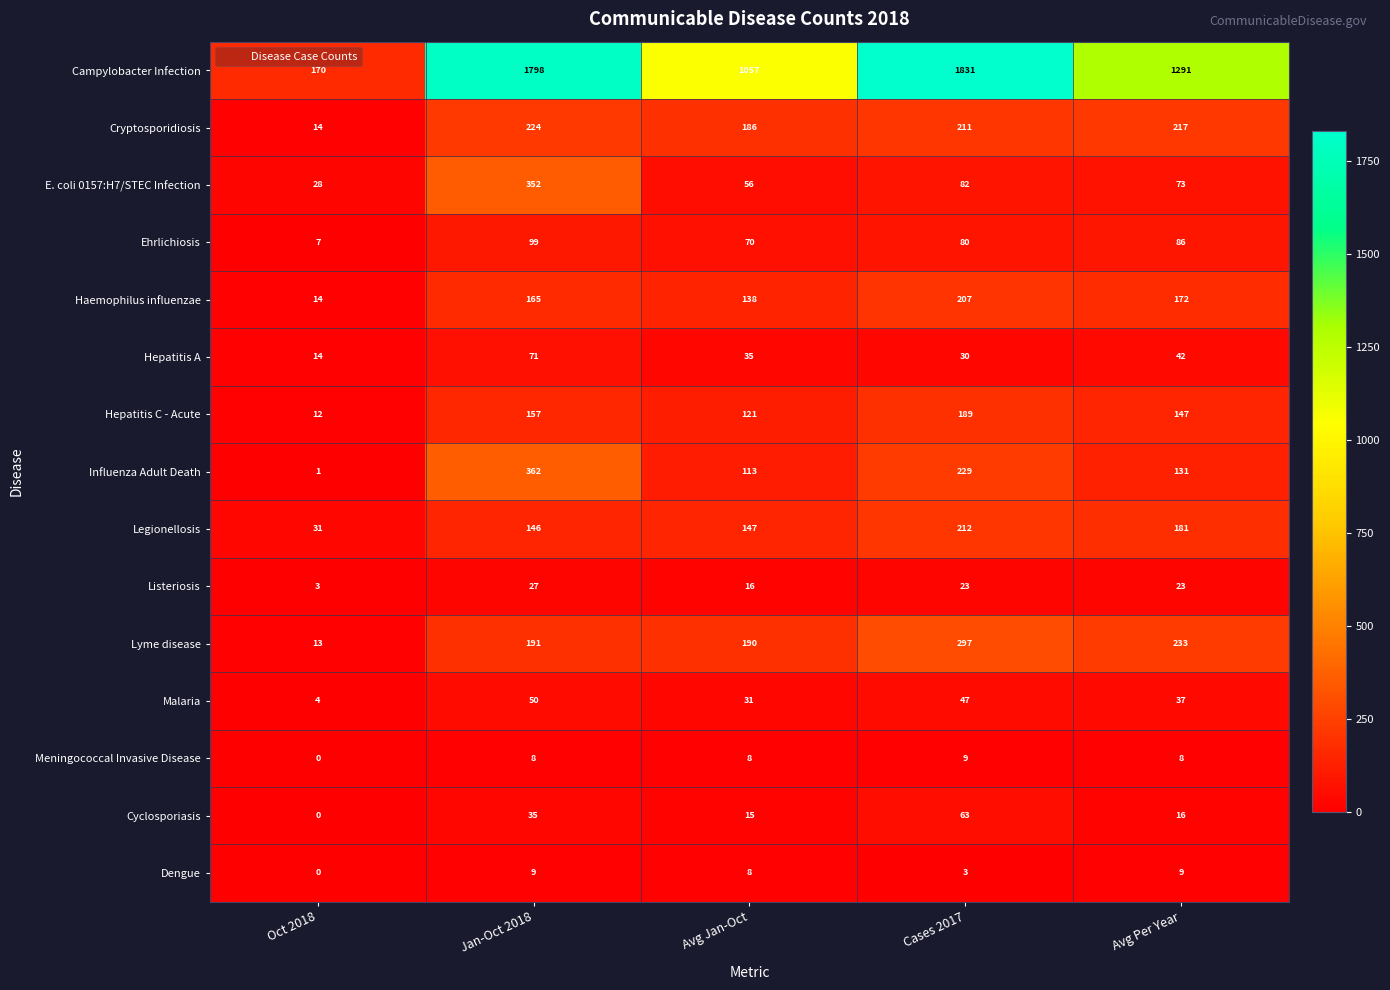

At how many categories does at least one series exceed 894?

4